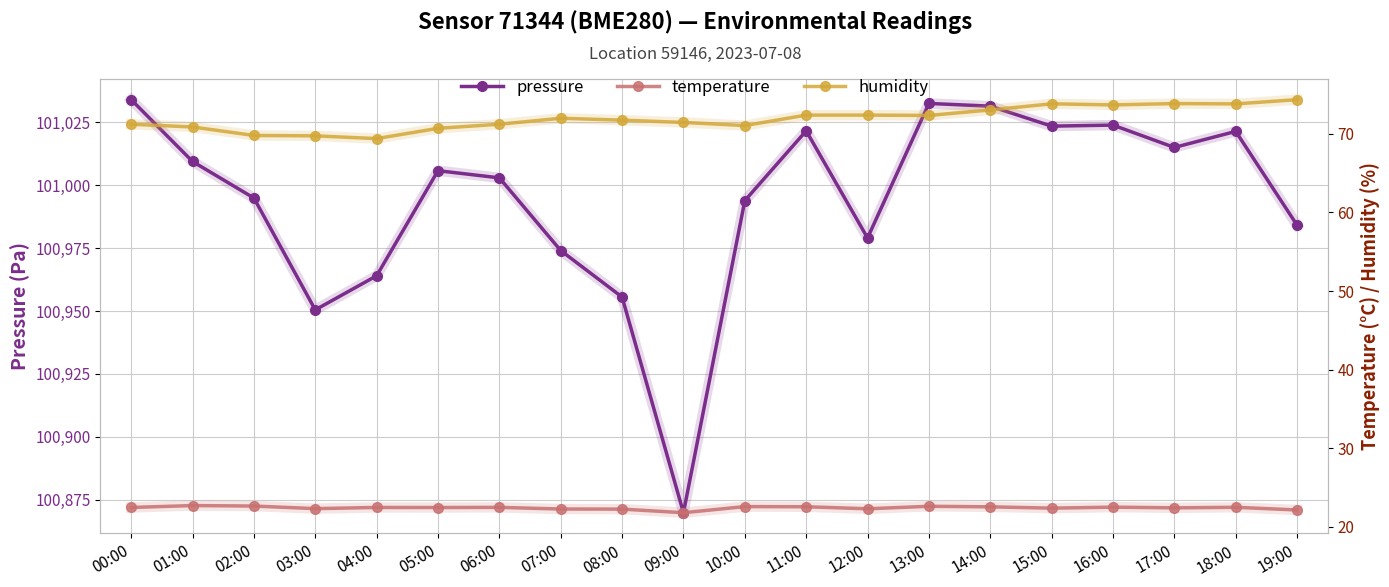

Reading left to right, list all the values displayed in this chart.

pressure: 101034.1	101009.5	100994.9	100950.5	100964.0	101005.8	101003.0	100974.1	100955.6	100869.8	100993.9	101021.7	100979.1	101032.6	101031.5	101023.5	101023.9	101015.1	101021.4	100984.1
temperature: 22.4	22.7	22.6	22.3	22.4	22.4	22.4	22.2	22.2	21.8	22.6	22.5	22.3	22.6	22.5	22.4	22.5	22.4	22.5	22.1
humidity: 71.2	70.9	69.8	69.8	69.4	70.7	71.2	72.0	71.8	71.5	71.1	72.4	72.4	72.4	73.1	73.8	73.7	73.9	73.8	74.4